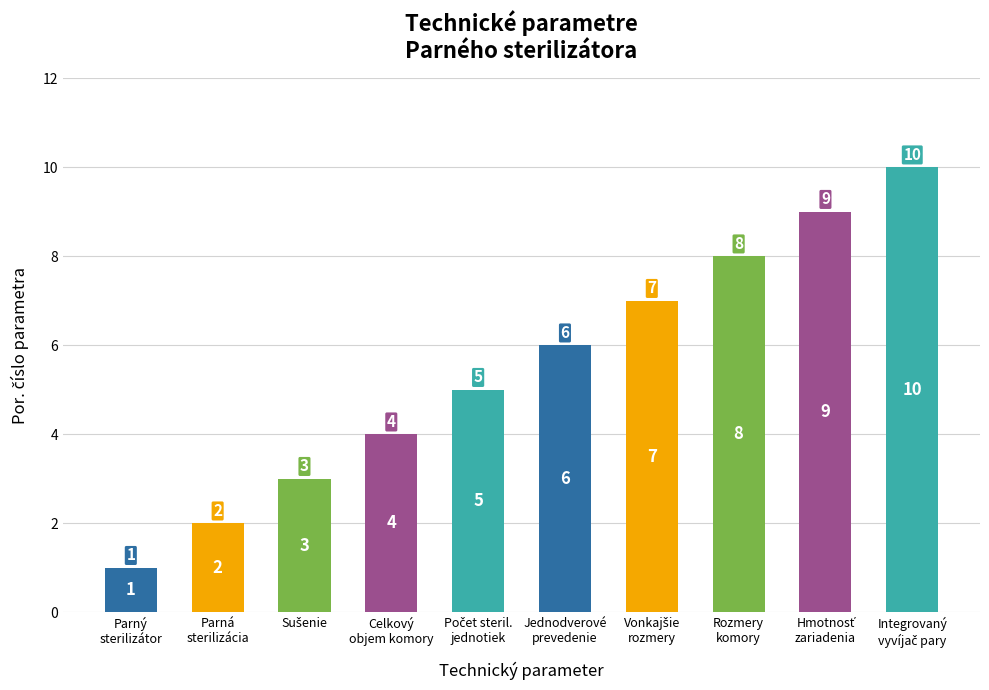

What is the ratio of the value at Celkový
objem komory to the value at Parný
sterilizátor?

4.0